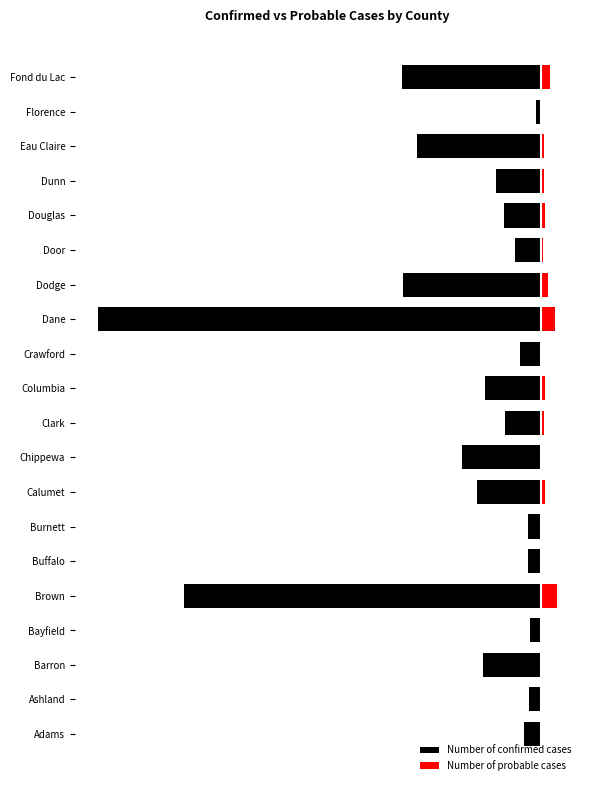

Reading left to right, list all the values displayed in this chart.

Number of confirmed cases: -1152	-813	-3905	-771	-23884	-885	-864	-4276	-5277	-2394	-3722	-1423	-29616	-9222	-1727	-2466	-3039	-8270	-367	-9283
Number of probable cases: 85	30	74	21	1061	15	88	262	79	218	238	38	955	480	128	252	174	177	24	572